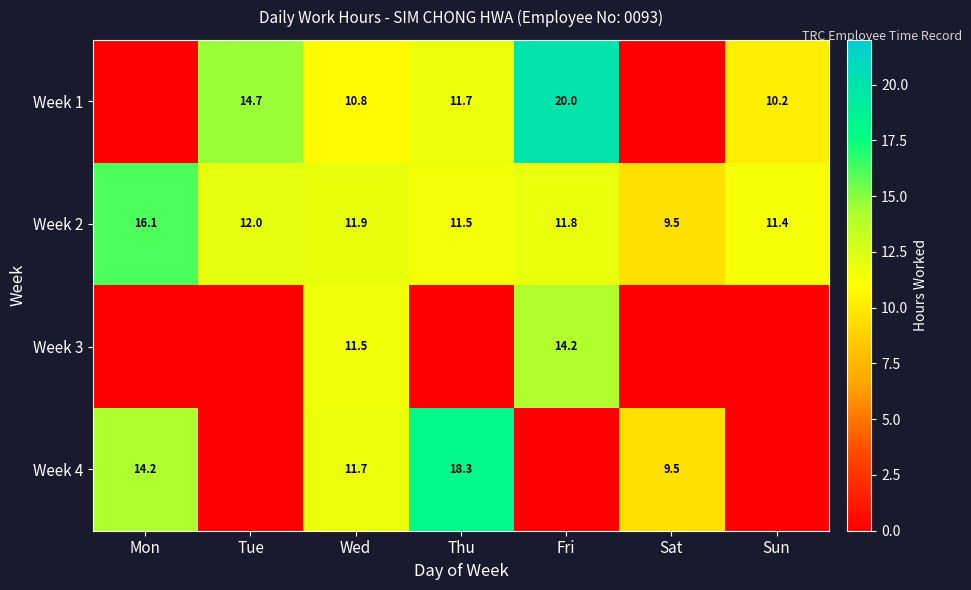

At Wed, list the series in order from largest to smallest.

Week 2, Week 4, Week 3, Week 1